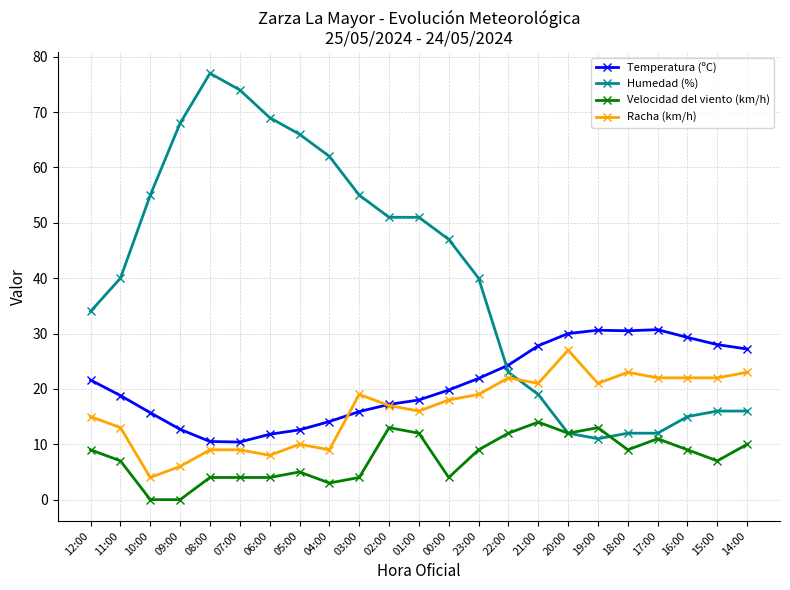

What is the total value across all series at 02:00?

98.2